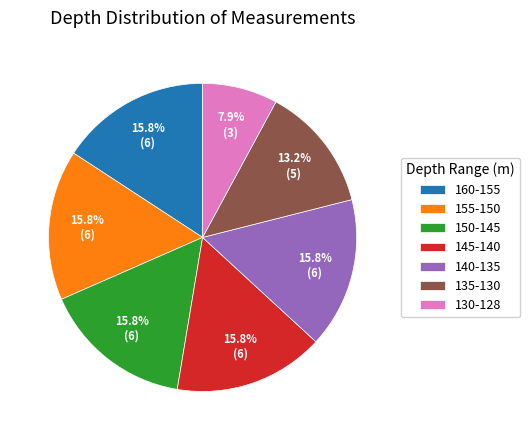

Is there a majority slice in this chart?

No